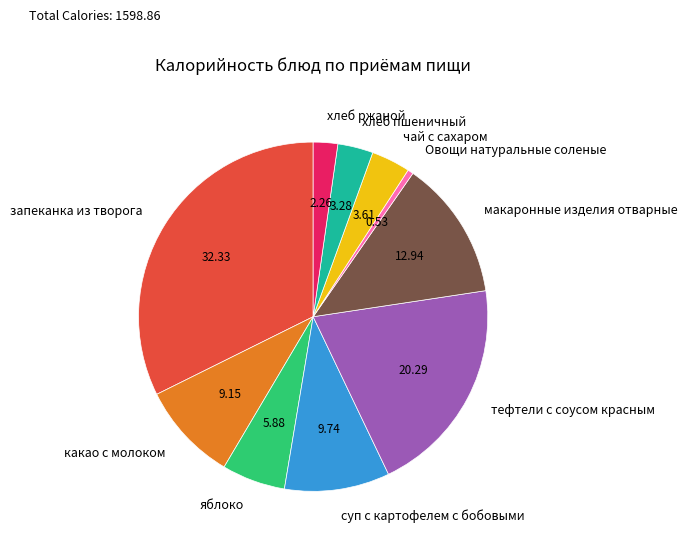

Is it true that запеканка из творога is 32% of the pie?

True